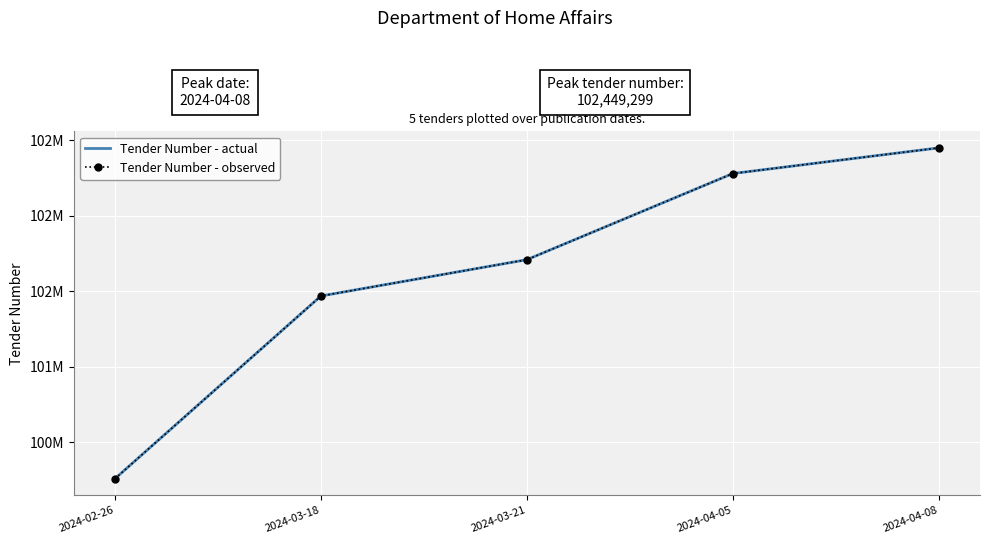

What is the sum of the Tender Number - actual values at 2024-03-21 and 2024-04-05?

203988226